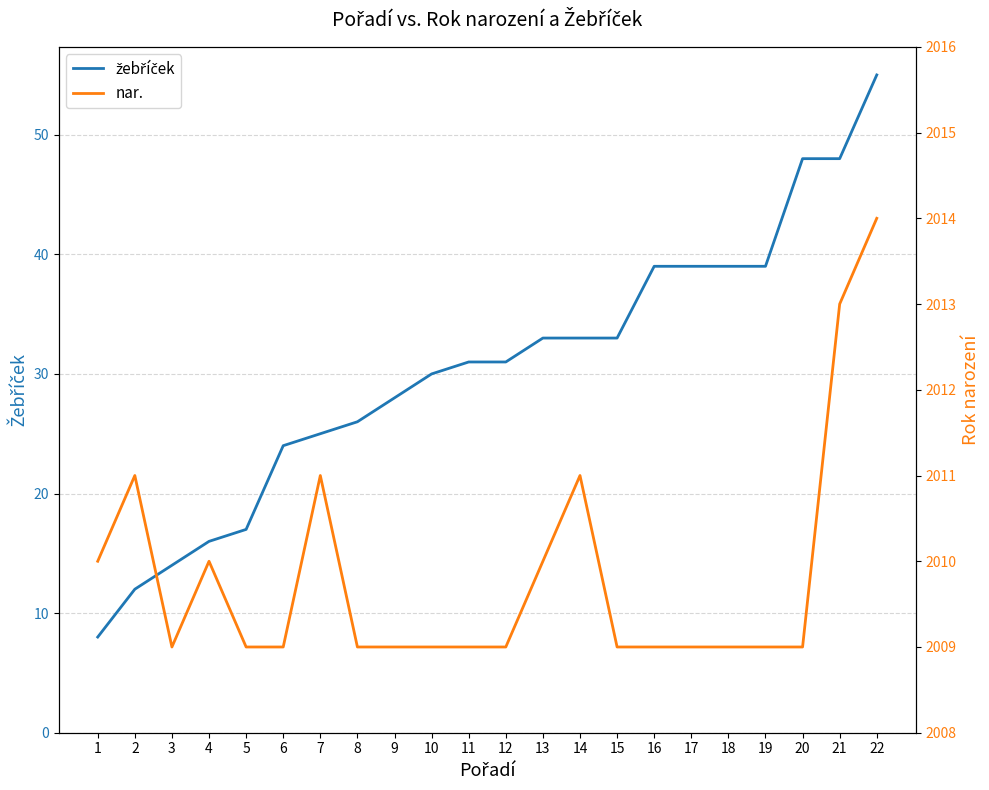

Which series has the widest spread of values?

žebříček